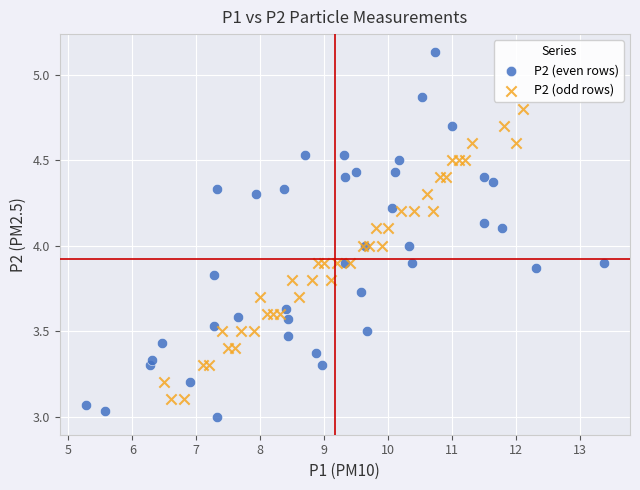

Which series reaches the maximum Y coordinate?

P2 (even rows)